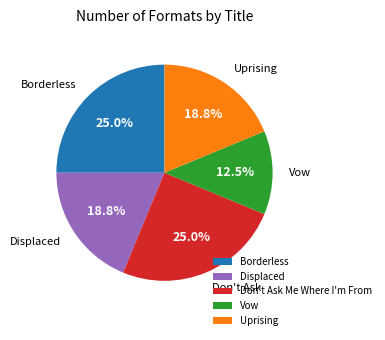

Count the number of slices in the pie.

5